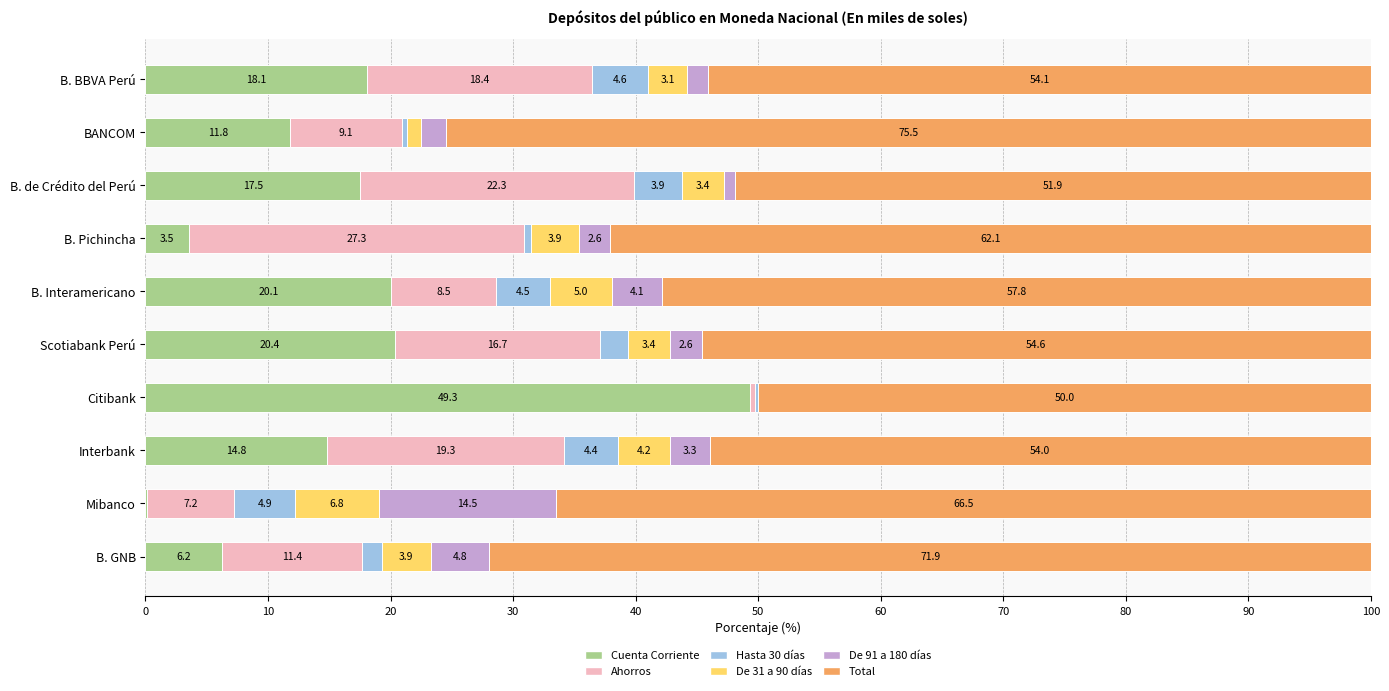

Count the number of data series in this chart.

6